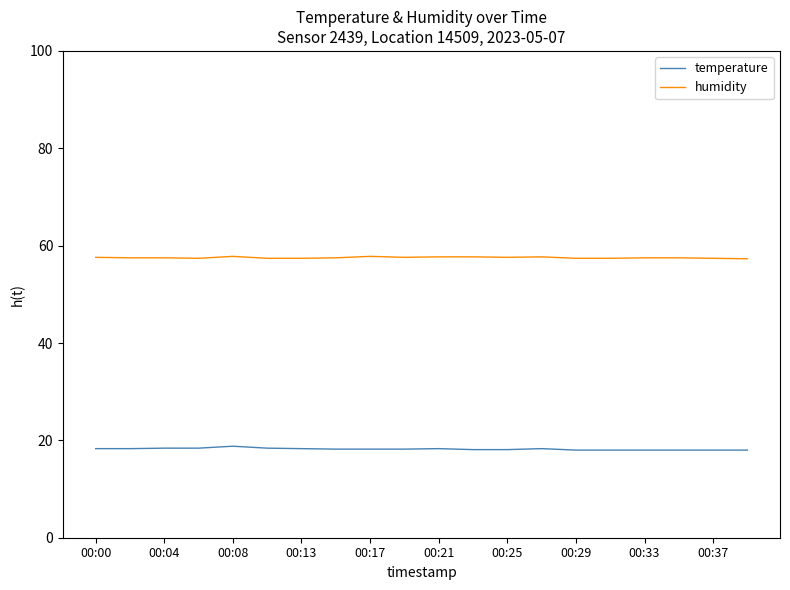

Rank the series by their average value, from lowest to highest.

temperature, humidity